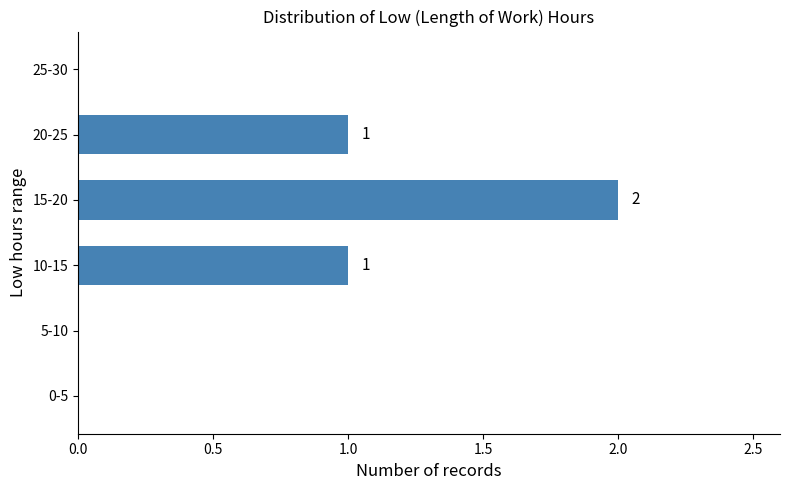

Reading bottom to top, transcribe all the data shown in this chart.

0-5=0	5-10=0	10-15=1	15-20=2	20-25=1	25-30=0